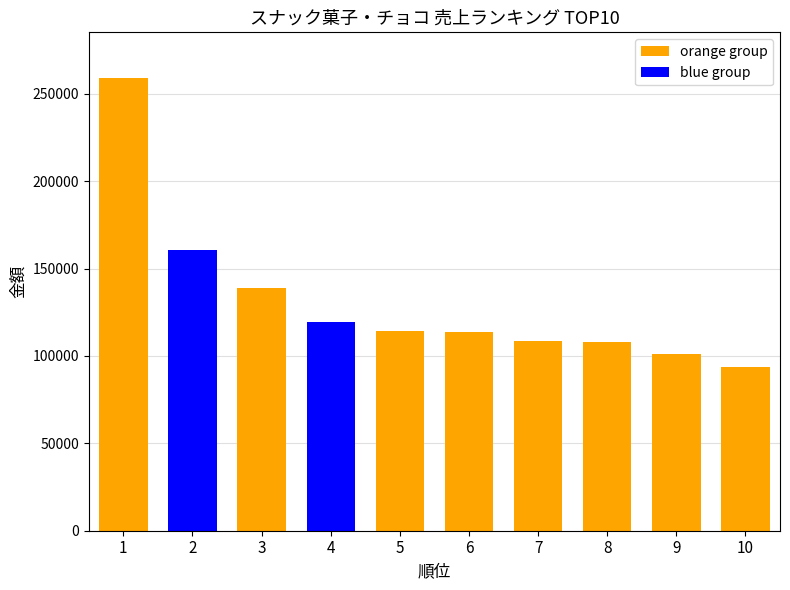

What is the difference between the maximum and second lowest values?

158294